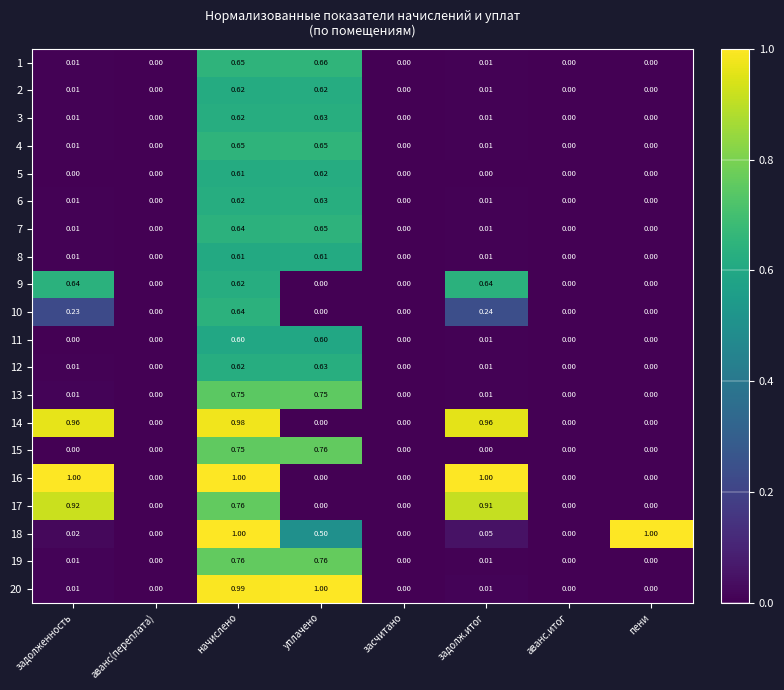

At which label does 1 reach its peak?

уплачено